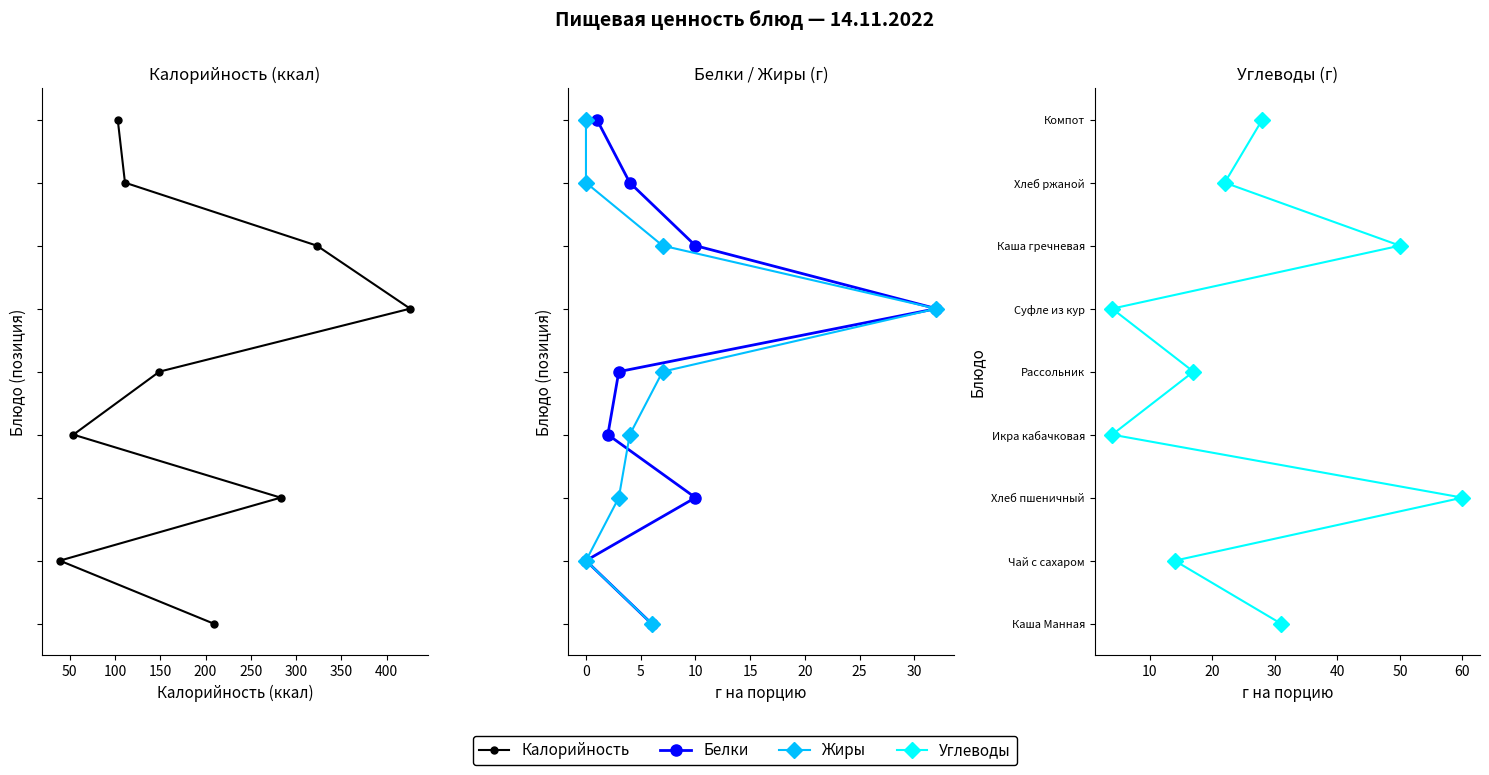

Which series changed the most between 350 and 400?

Калорийность